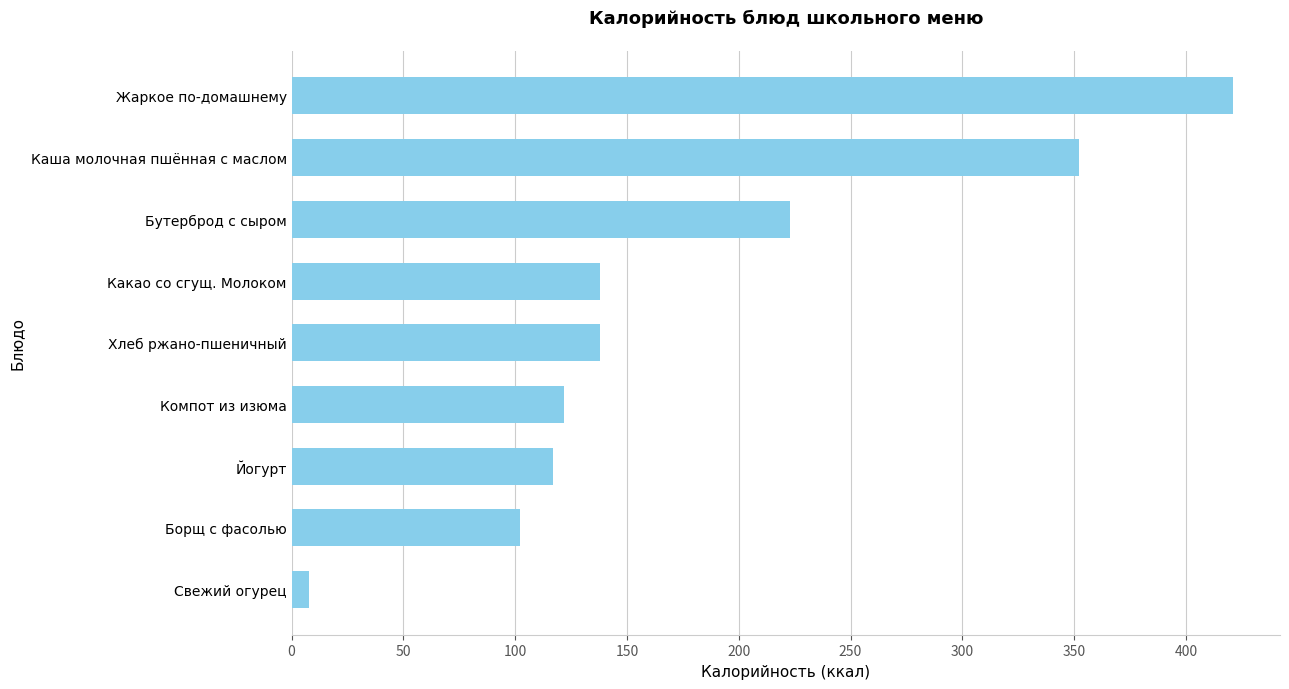

The chart shows a value of 421 at Жаркое по-домашнему. True or false?

True